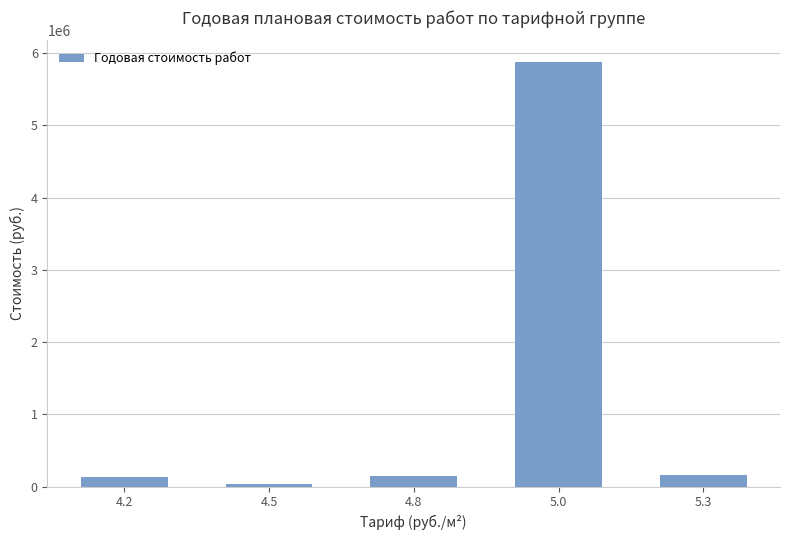

What is the ratio of the value at 5.0 to the value at 5.3?

36.0